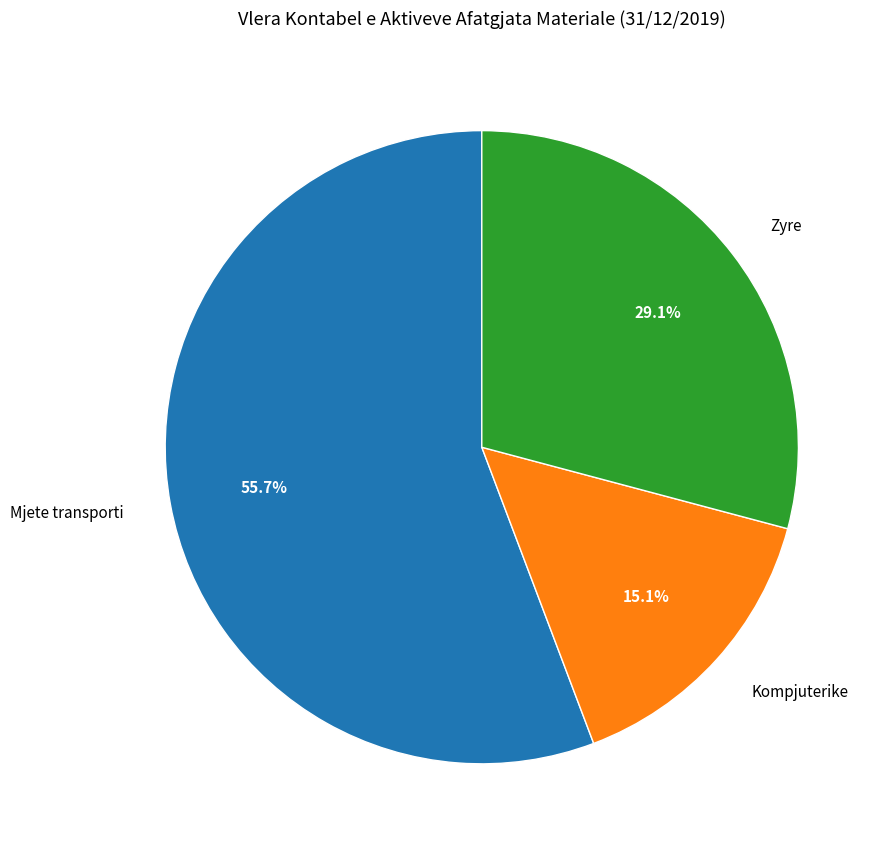

Do Kompjuterike and Zyre together represent more than half of the pie?

No